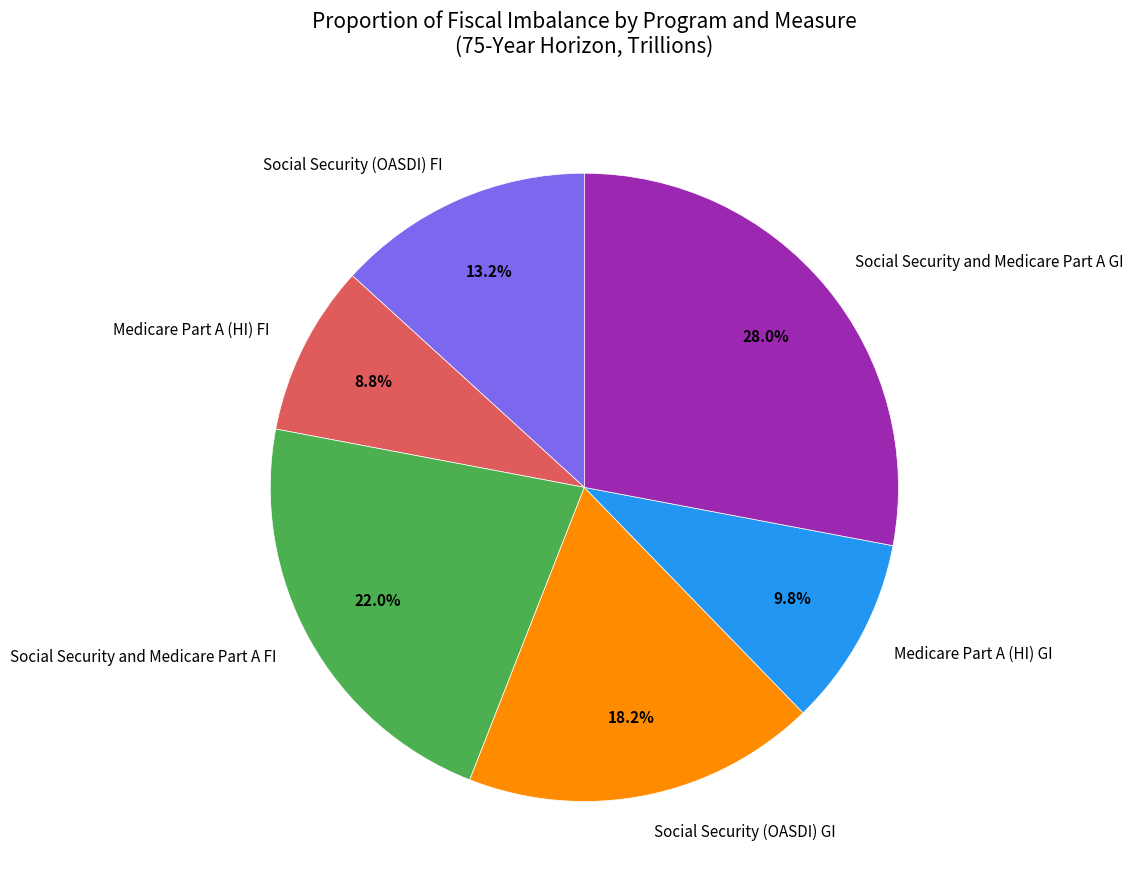

How many slices are in this pie chart?

6